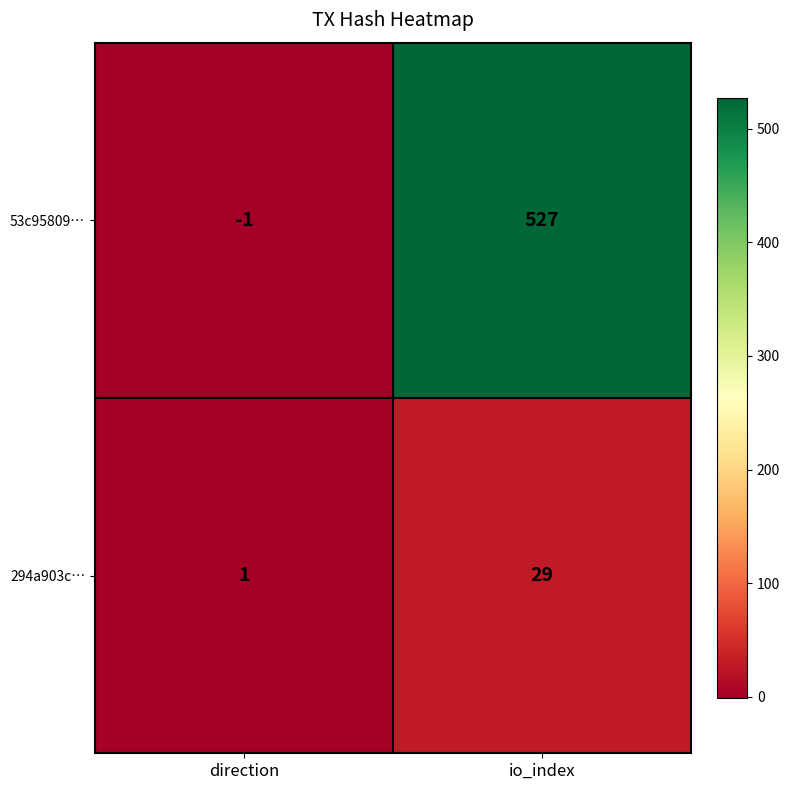

The 294a903c… series shows 12 at io_index. True or false?

False